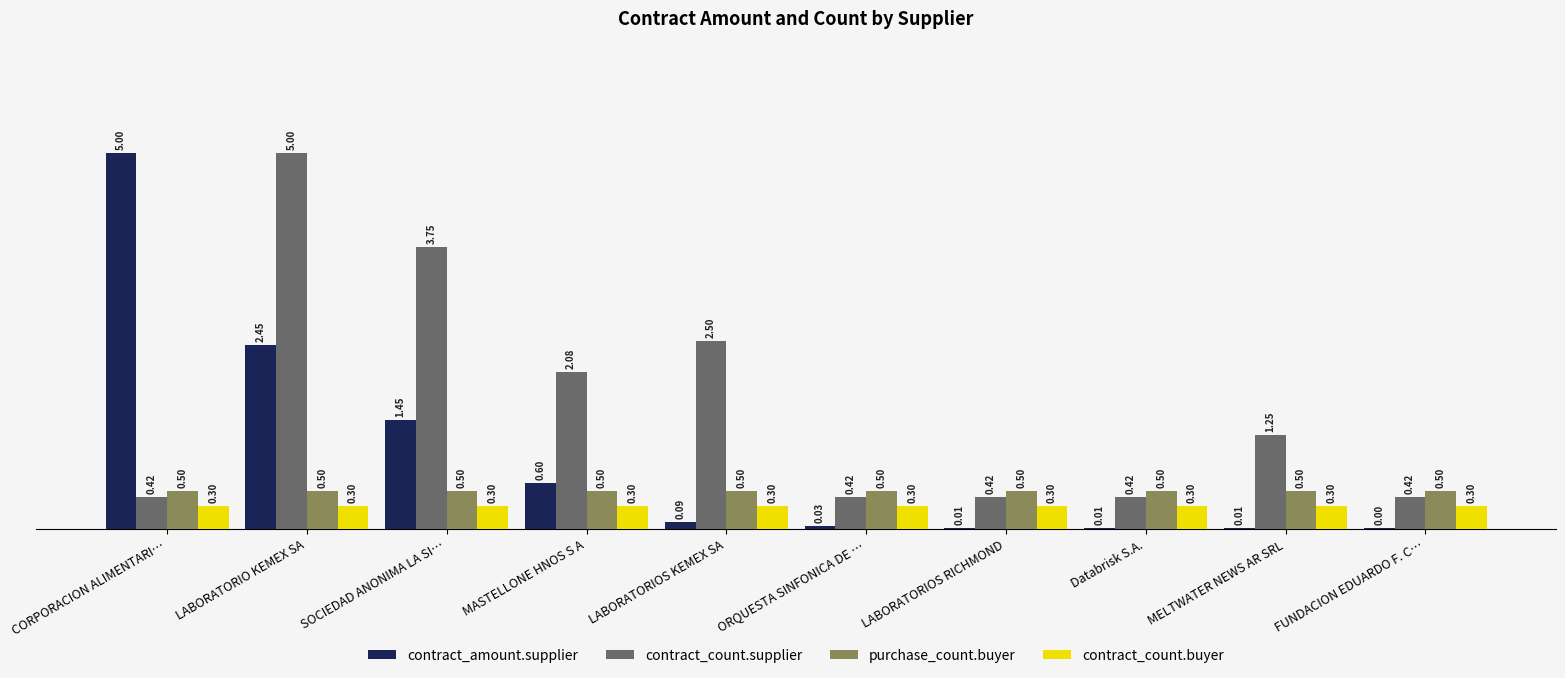

Where is contract_amount.supplier nearest to the value 2?

LABORATORIO KEMEX SA